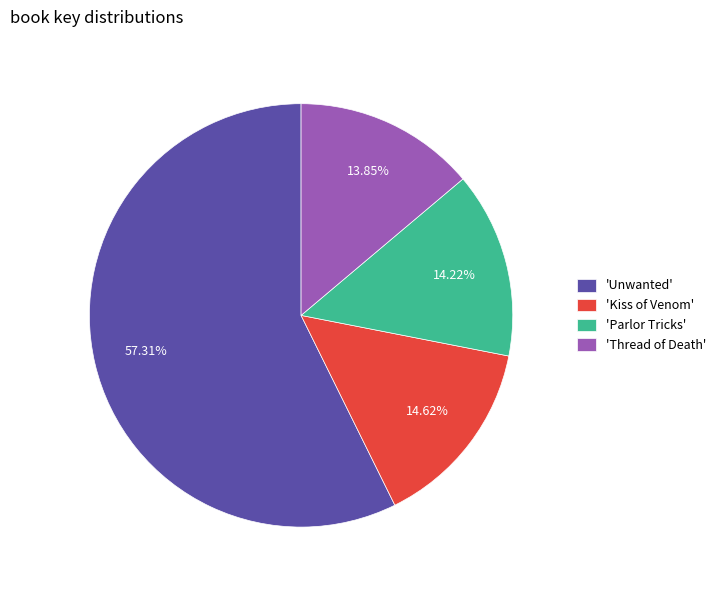

What is the largest slice in the pie chart?

'Unwanted'